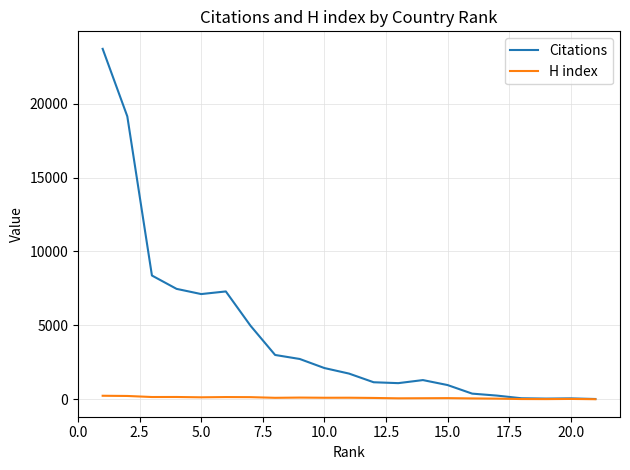

What is the maximum value shown in the chart?

23713